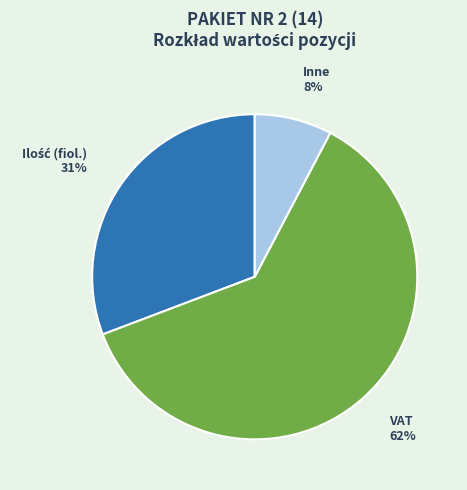

Combined, do VAT and Inne account for over 50%?

Yes